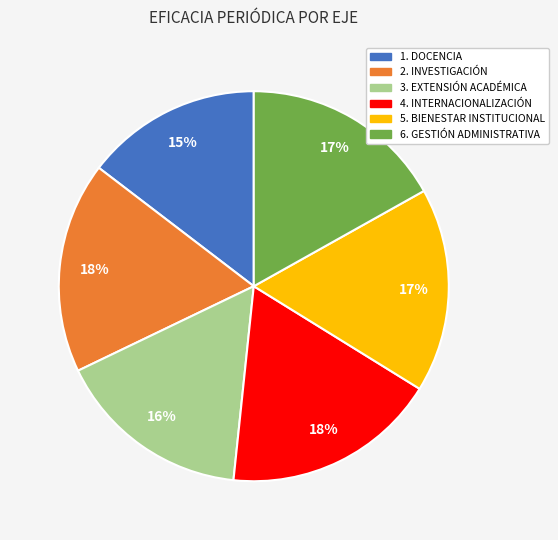

Does any single category account for the majority?

No